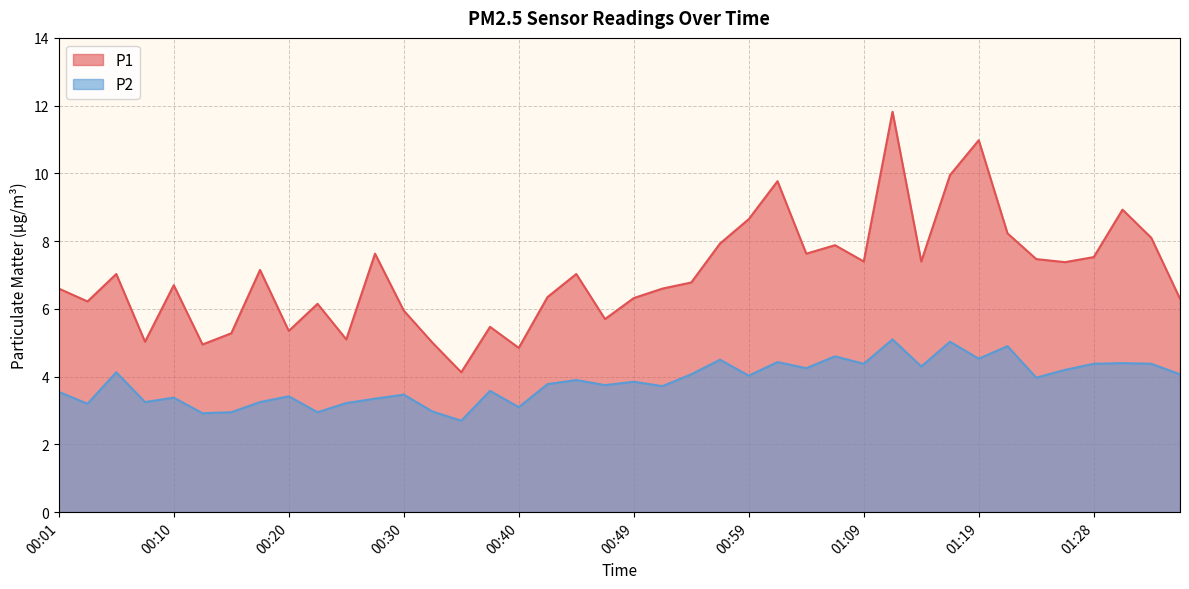

True or false: P2 and P1 cross at least once.

False